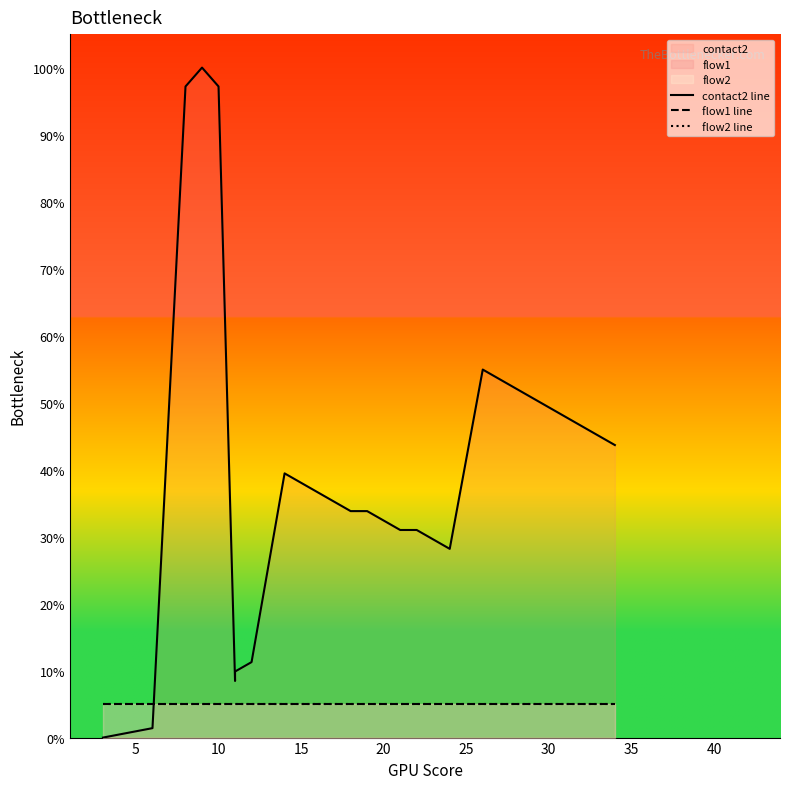

Count the number of categories in the chart.

20